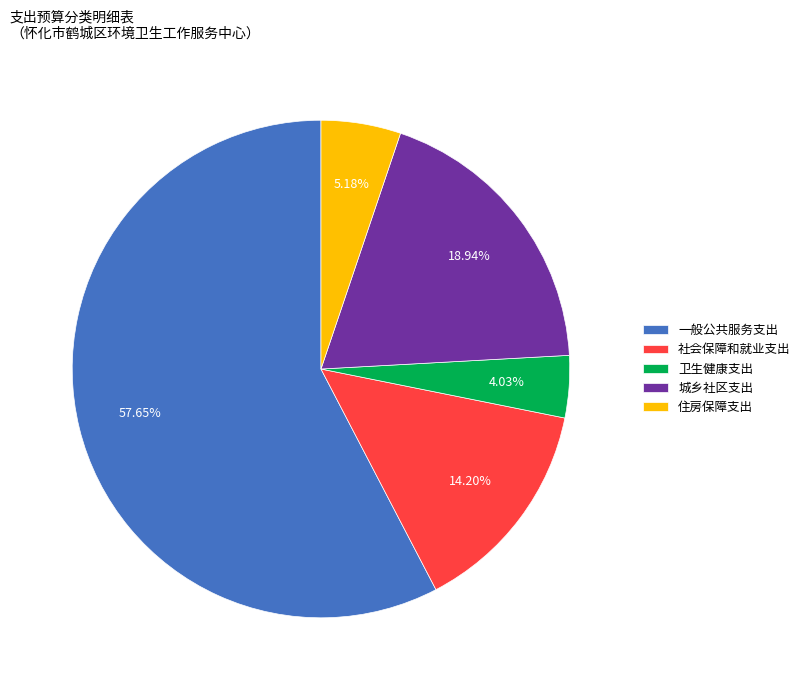

How many segments does this pie chart have?

5